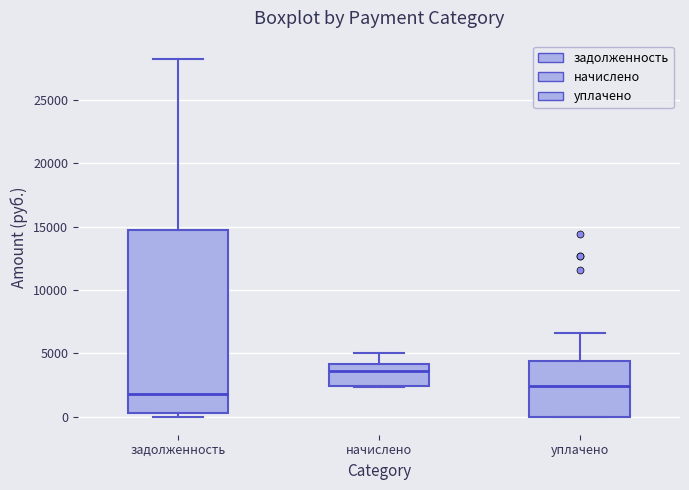

Reading left to right, transcribe this box plot: for each box, give where its median line is, the range the box spans, and where its two whiskers end, as read against the y-axis. The values are not printed on the chart, so give them approximately, as read against the axis.

задолженность: median 2000, box 500 to 15000, whiskers 0 to 28500
начислено: median 3500, box 2500 to 4000, whiskers 2500 to 5000
уплачено: median 2500, box 0 to 4500, whiskers 0 to 6500